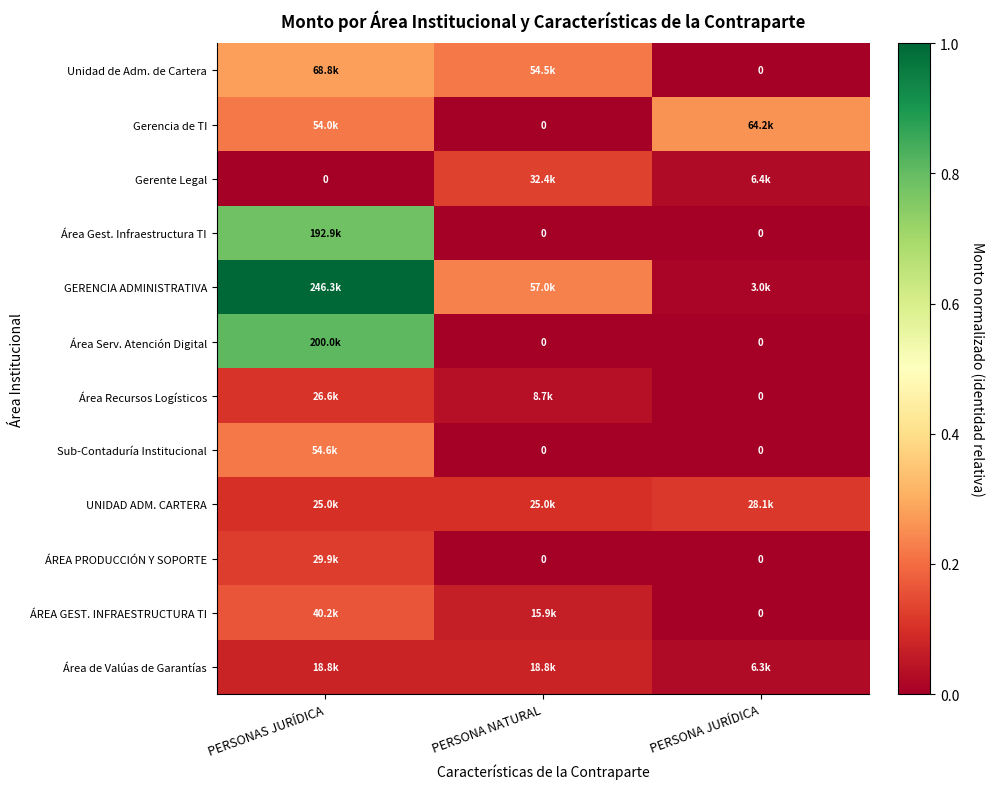

Which series has the largest range (max minus min)?

GERENCIA ADMINISTRATIVA